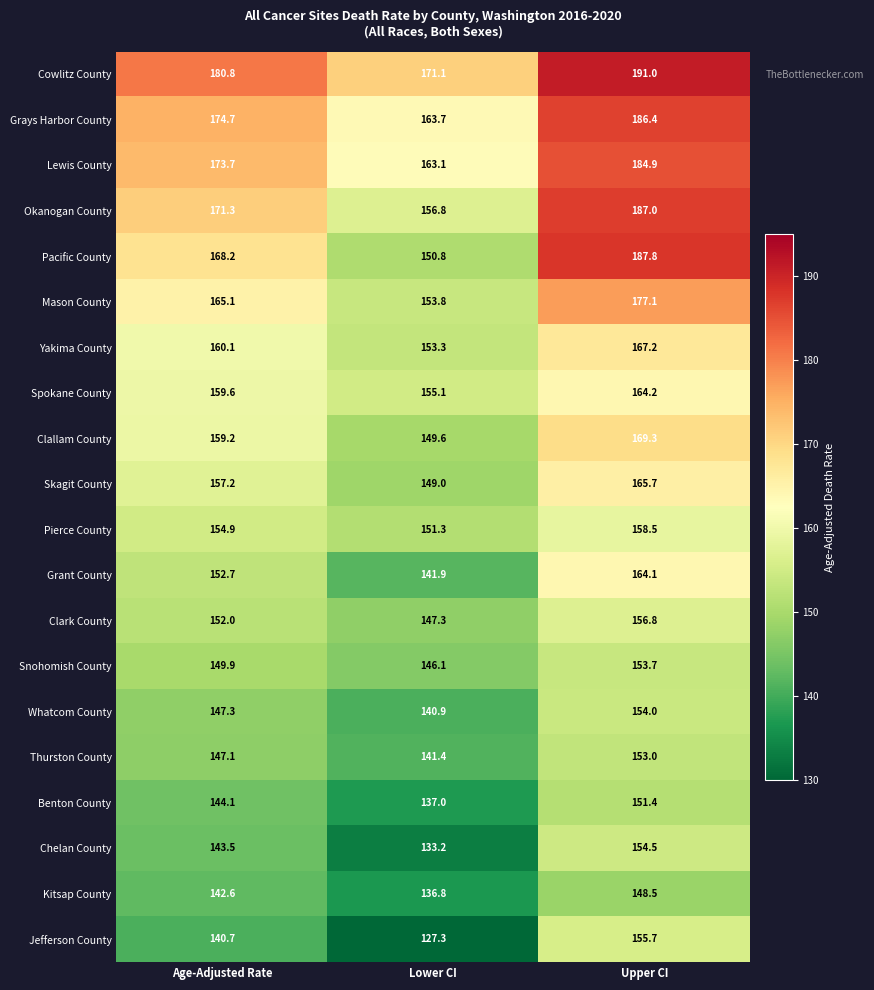

The value of Skagit County at Age-Adjusted Rate is 157.2. True or false?

True